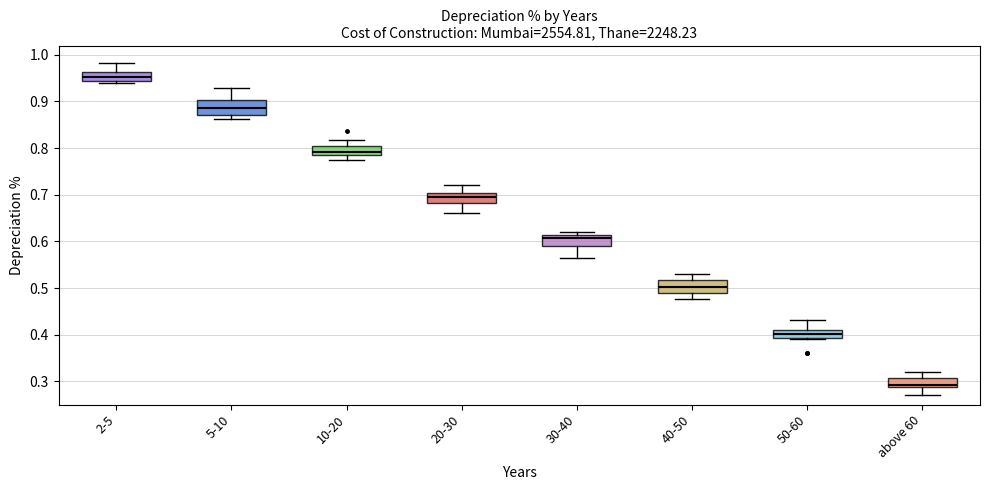

Reading left to right, transcribe this box plot: for each box, give where its median line is, the range the box spans, and where its two whiskers end, as read against the y-axis. The values are not printed on the chart, so give them approximately, as read against the axis.

2-5: median 0.95, box 0.94 to 0.96, whiskers 0.94 (just below the box's lower edge) to 0.98
5-10: median 0.89, box 0.87 to 0.90, whiskers 0.86 to 0.93
10-20: median 0.79 (just above the box's lower edge), box 0.79 to 0.80, whiskers 0.78 to 0.82
20-30: median 0.70 (inside the box), box 0.68 to 0.70, whiskers 0.66 to 0.72
30-40: median 0.61 (just below the box's upper edge), box 0.59 to 0.61, whiskers 0.56 to 0.62
40-50: median 0.50, box 0.49 to 0.52, whiskers 0.48 to 0.53
50-60: median 0.40, box 0.39 to 0.41, whiskers 0.39 (just below the box's lower edge) to 0.43
above 60: median 0.29 (just above the box's lower edge), box 0.29 to 0.31, whiskers 0.27 to 0.32